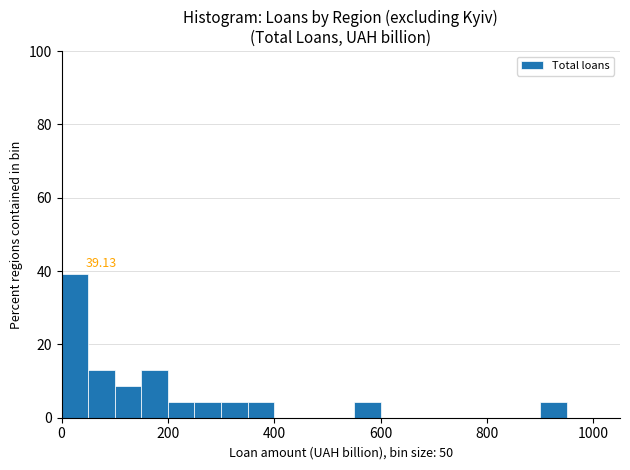

Around what value on the x-axis is the tallest bar? Give the approximate position of its centre, as read against the axis.

20